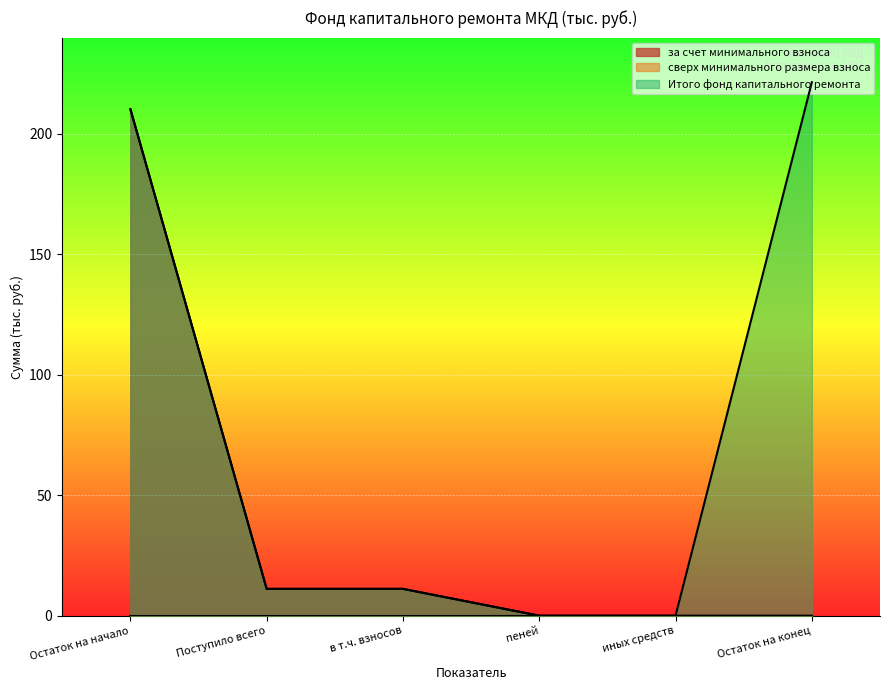

The за счет минимального взноса series shows 114.1 at Остаток на конец. True or false?

False